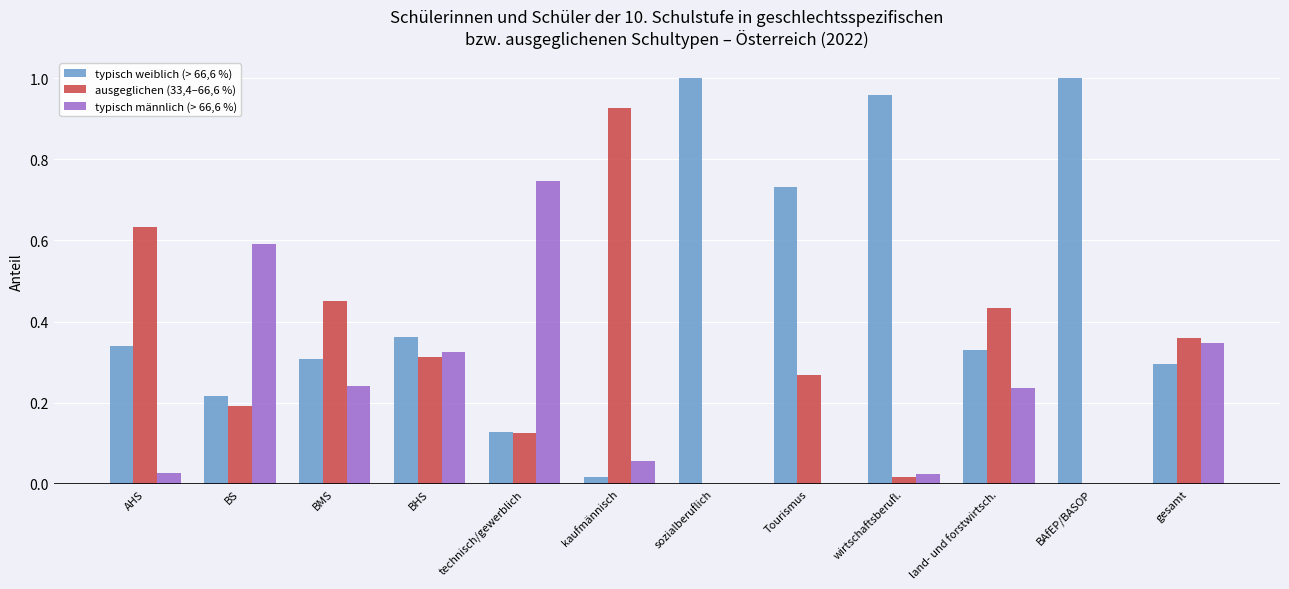

Is the value of ausgeglichen (33,4–66,6 %) at BS greater than the value of typisch weiblich (> 66,6 %) at technisch/gewerblich?

Yes